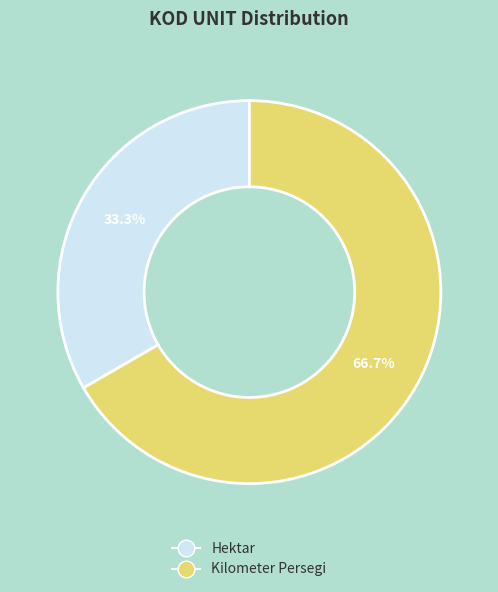

To the nearest percent, what is the difference between the largest and smallest slice percentages?

33%